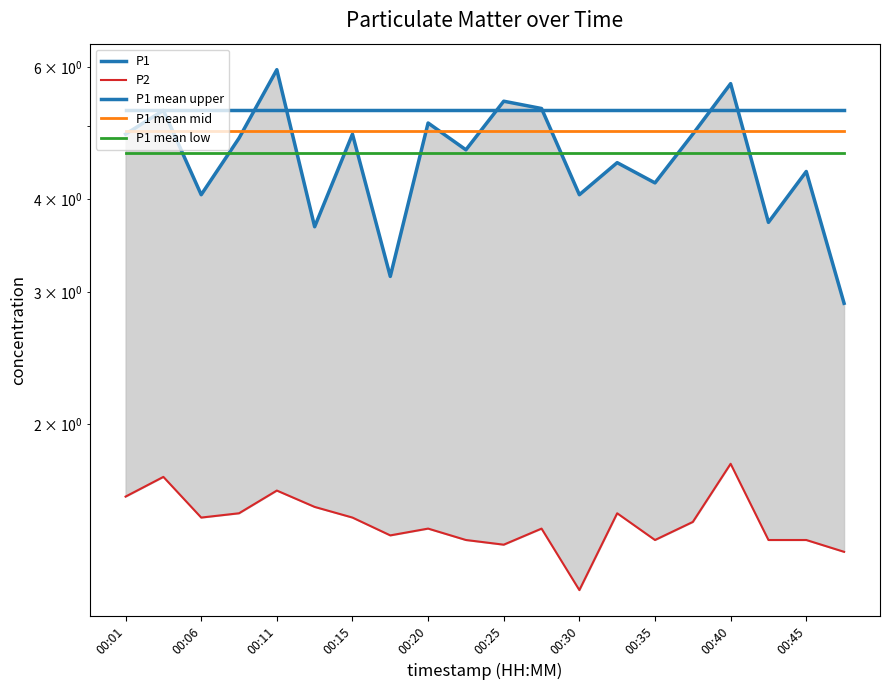

True or false: P1 mean low and P2 intersect in this chart.

False